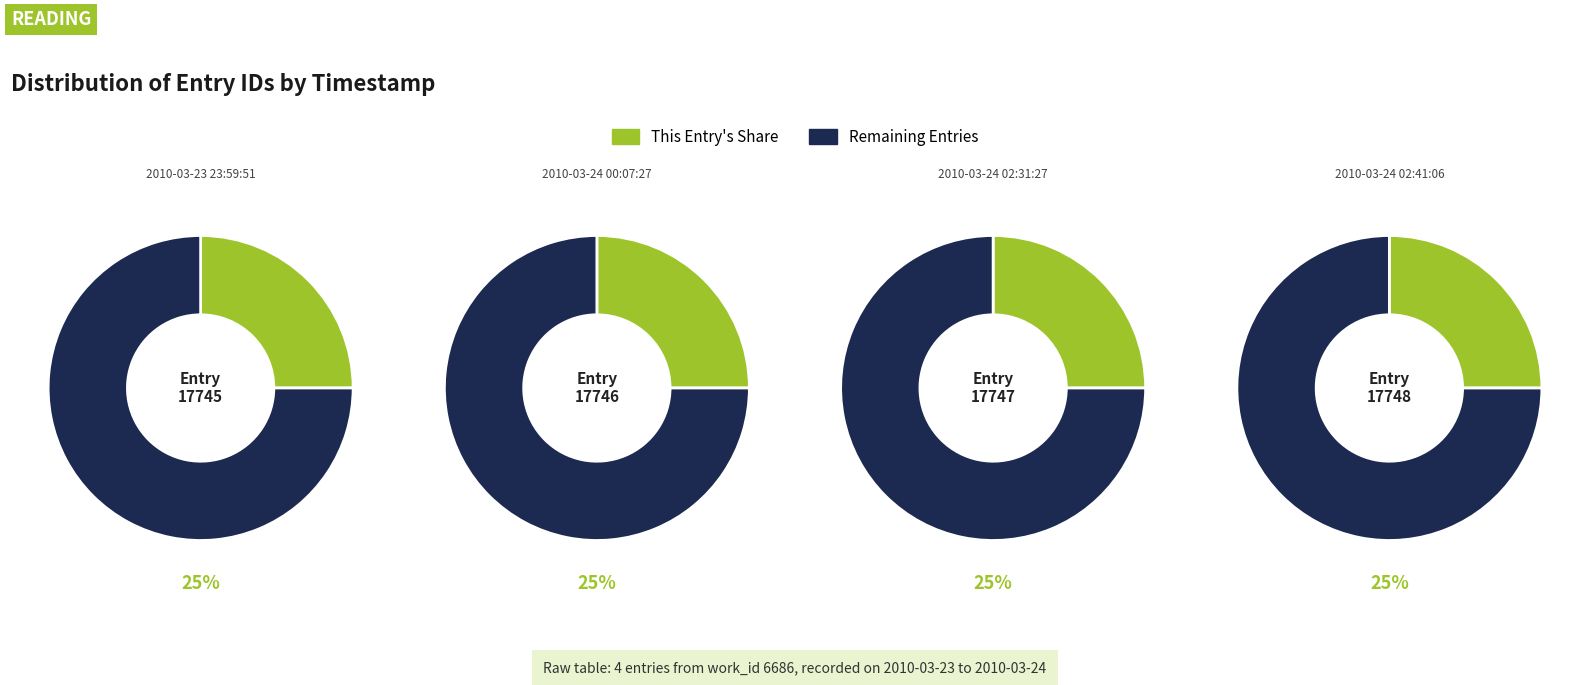

Combined, what portion of the pie is 2010-03-24 02:41:06 and 2010-03-24 00:07:27?

50.0%